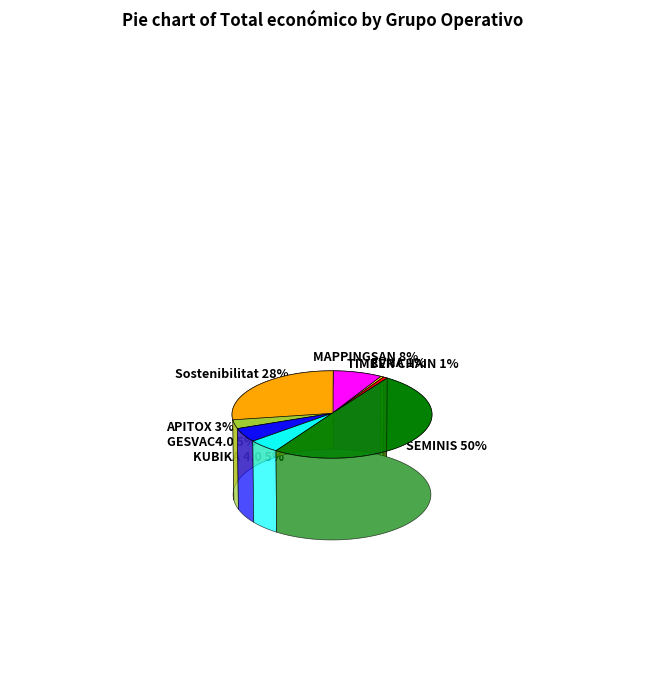

What is the largest slice in the pie chart?

SEMINIS